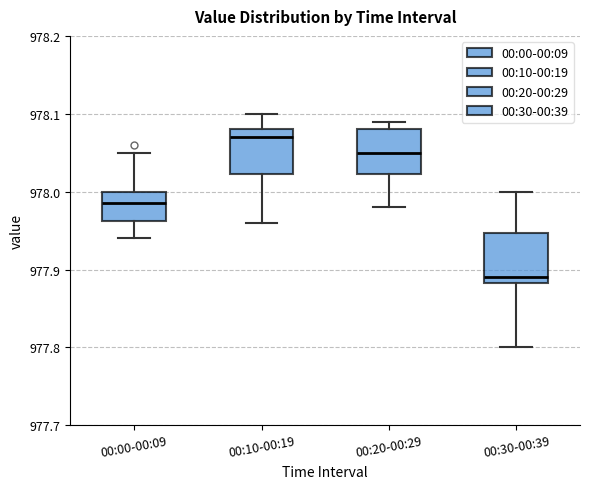

Reading left to right, transcribe this box plot: for each box, give where its median line is, the range the box spans, and where its two whiskers end, as read against the y-axis. The values are not printed on the chart, so give them approximately, as read against the axis.

00:00-00:09: median 977.99, box 977.96 to 978.00, whiskers 977.94 to 978.05
00:10-00:19: median 978.07, box 978.02 to 978.08, whiskers 977.96 to 978.10
00:20-00:29: median 978.05, box 978.02 to 978.08, whiskers 977.98 to 978.09
00:30-00:39: median 977.89, box 977.88 to 977.95, whiskers 977.80 to 978.00